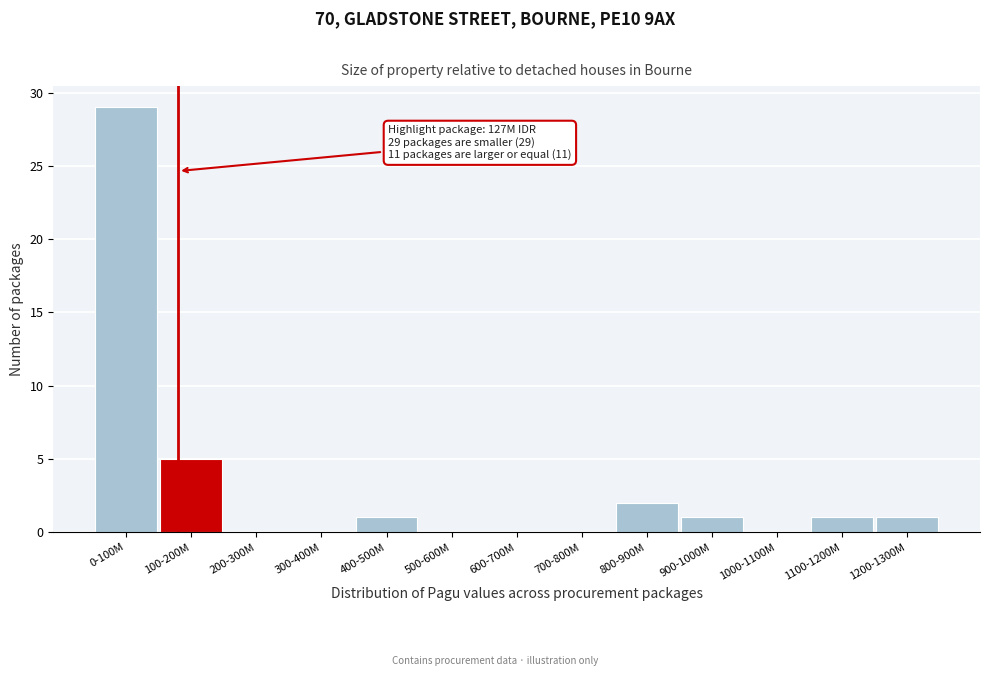

Reading left to right, extract all data points from this chart.

0-100M=29	100-200M=5	200-300M=0	300-400M=0	400-500M=1	500-600M=0	600-700M=0	700-800M=0	800-900M=2	900-1000M=1	1000-1100M=0	1100-1200M=1	1200-1300M=1